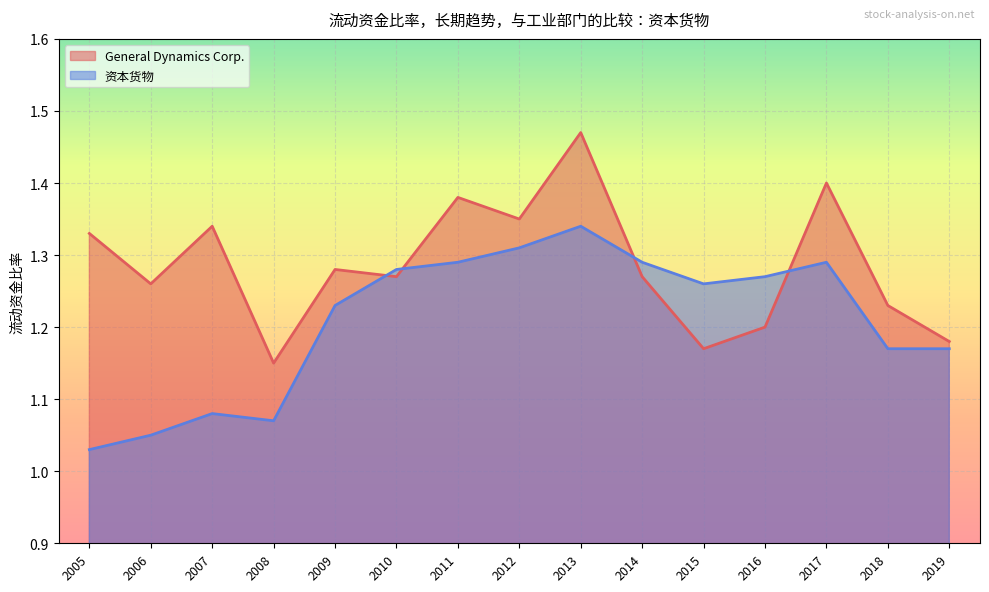

Reading left to right, list all the values displayed in this chart.

General Dynamics Corp.: 2005=1.3	2006=1.3	2007=1.3	2008=1.1	2009=1.3	2010=1.3	2011=1.4	2012=1.4	2013=1.5	2014=1.3	2015=1.2	2016=1.2	2017=1.4	2018=1.2	2019=1.2
资本货物: 2005=1.0	2006=1.1	2007=1.1	2008=1.1	2009=1.2	2010=1.3	2011=1.3	2012=1.3	2013=1.3	2014=1.3	2015=1.3	2016=1.3	2017=1.3	2018=1.2	2019=1.2